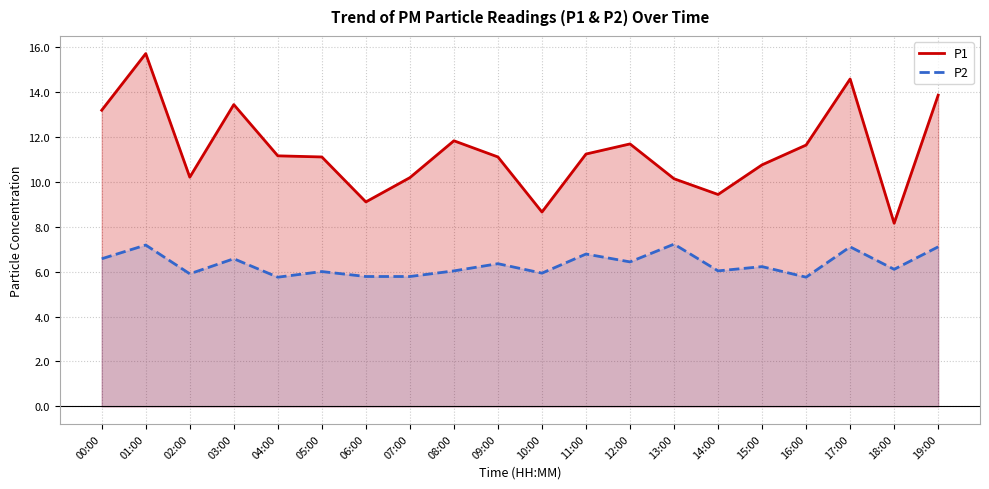

What is the sum of all P1 values?

227.0